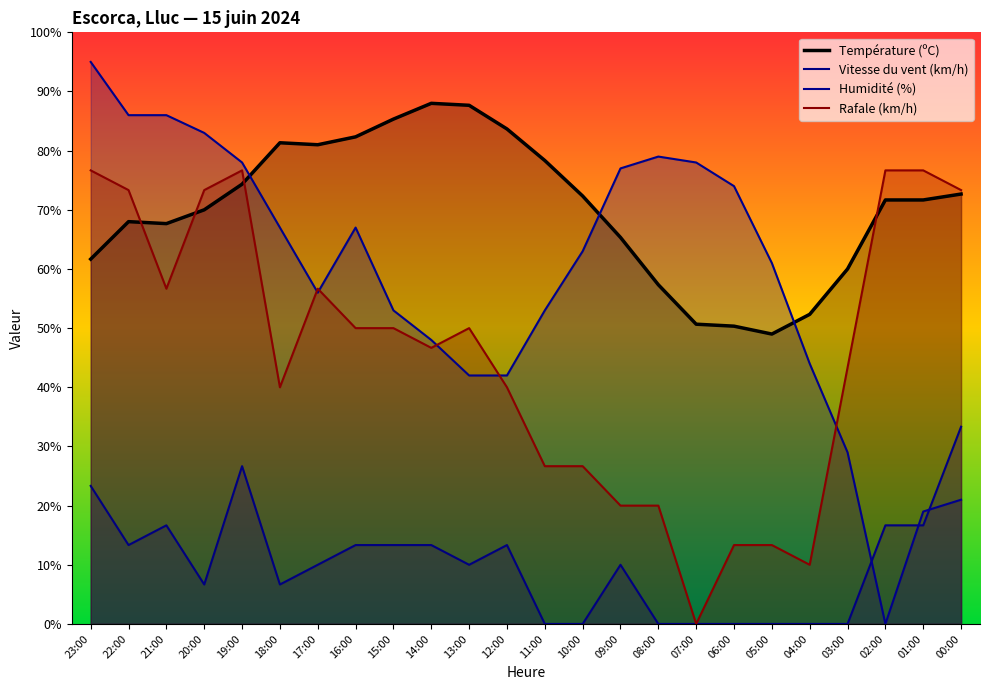

List the series in order of their overall mean, lowest first.

Vitesse du vent (km/h), Rafale (km/h), Humidité (%), Température (ºC)